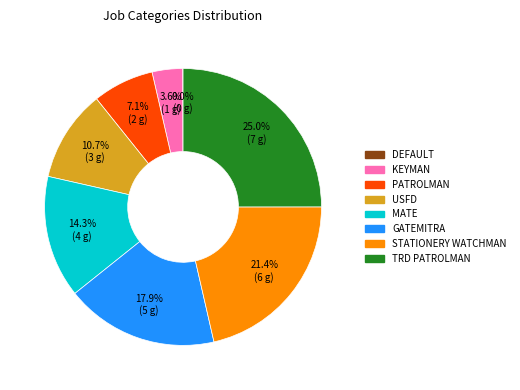

Is there any slice that represents more than half of the pie?

No